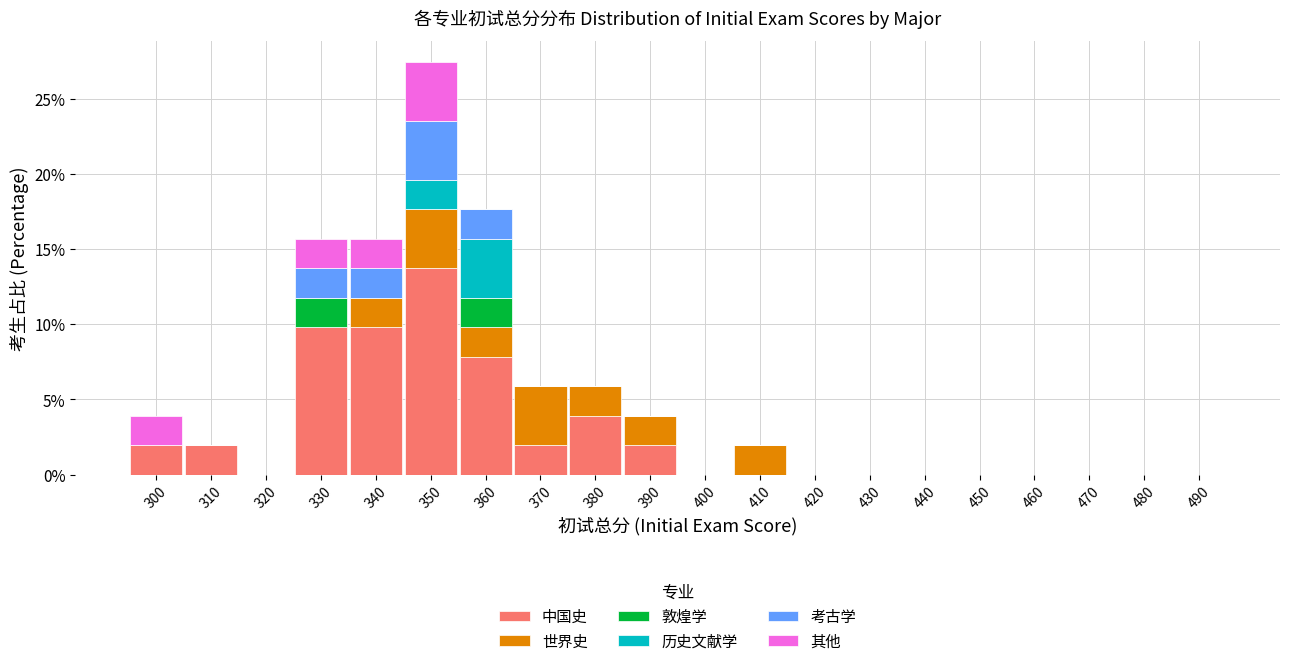

What is the maximum value for 中国史?

13.7